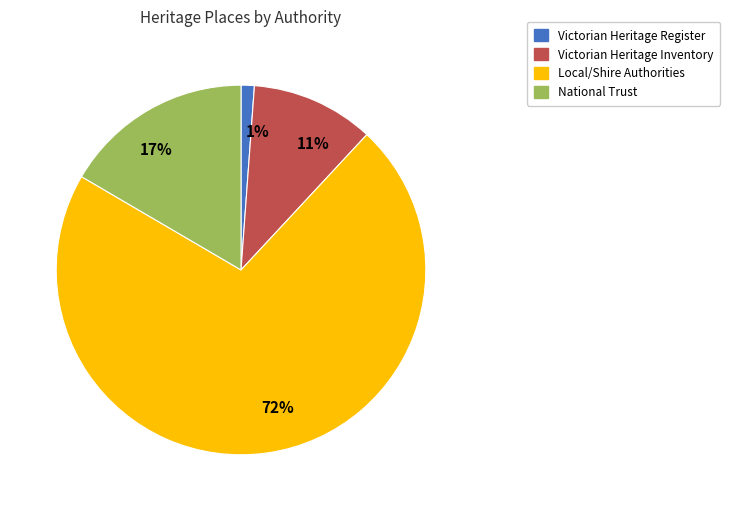

To the nearest percent, what percentage of the pie is 1%?

1%